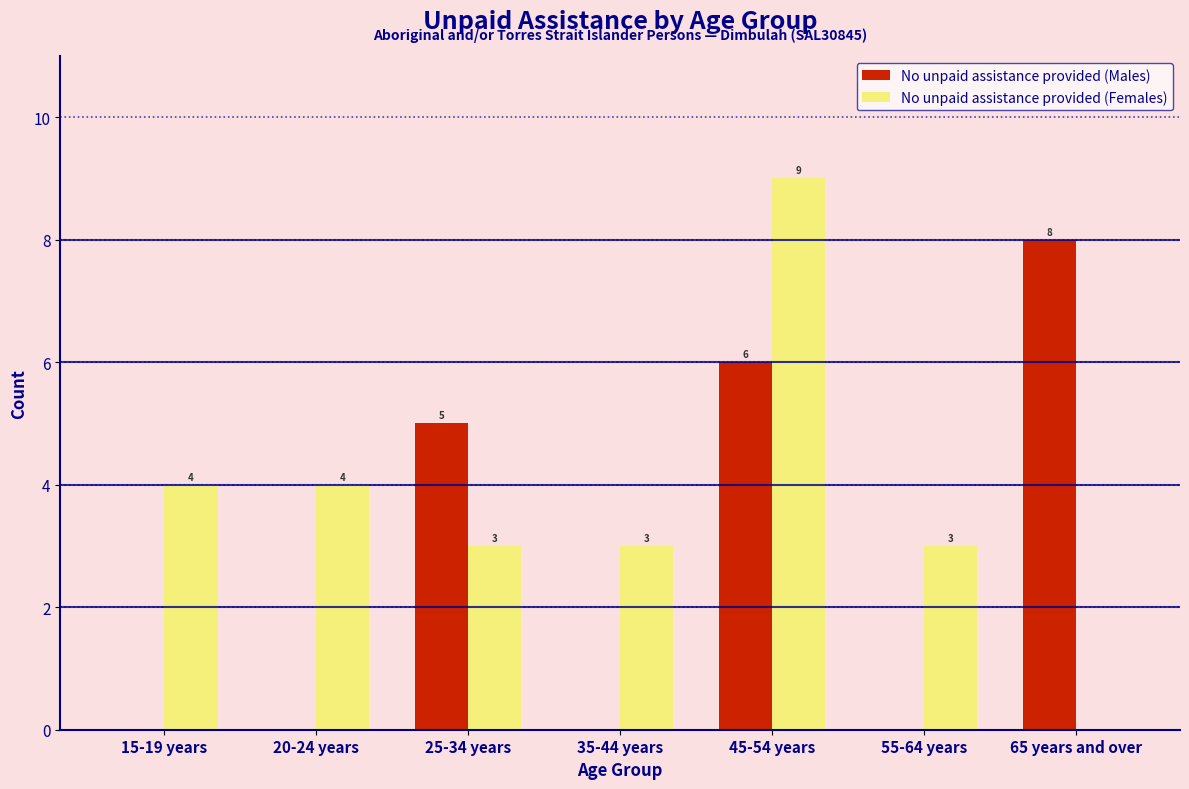

Reading left to right, what are all the values shown in this chart?

No unpaid assistance provided (Males): 15-19 years=0	20-24 years=0	25-34 years=5	35-44 years=0	45-54 years=6	55-64 years=0	65 years and over=8
No unpaid assistance provided (Females): 15-19 years=4	20-24 years=4	25-34 years=3	35-44 years=3	45-54 years=9	55-64 years=3	65 years and over=0